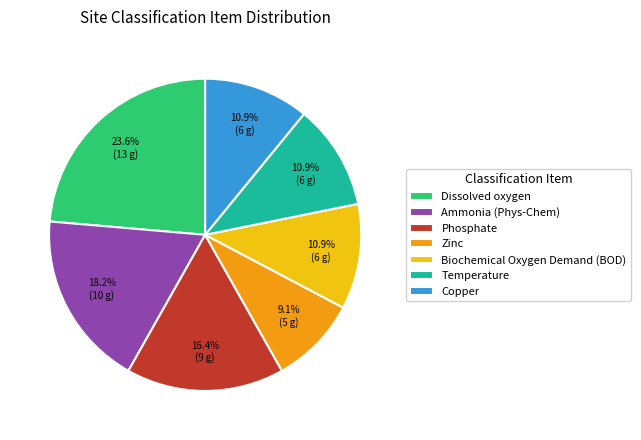

Approximately how many times larger is the value at Zinc compared to Ammonia (Phys-Chem)?

0.5